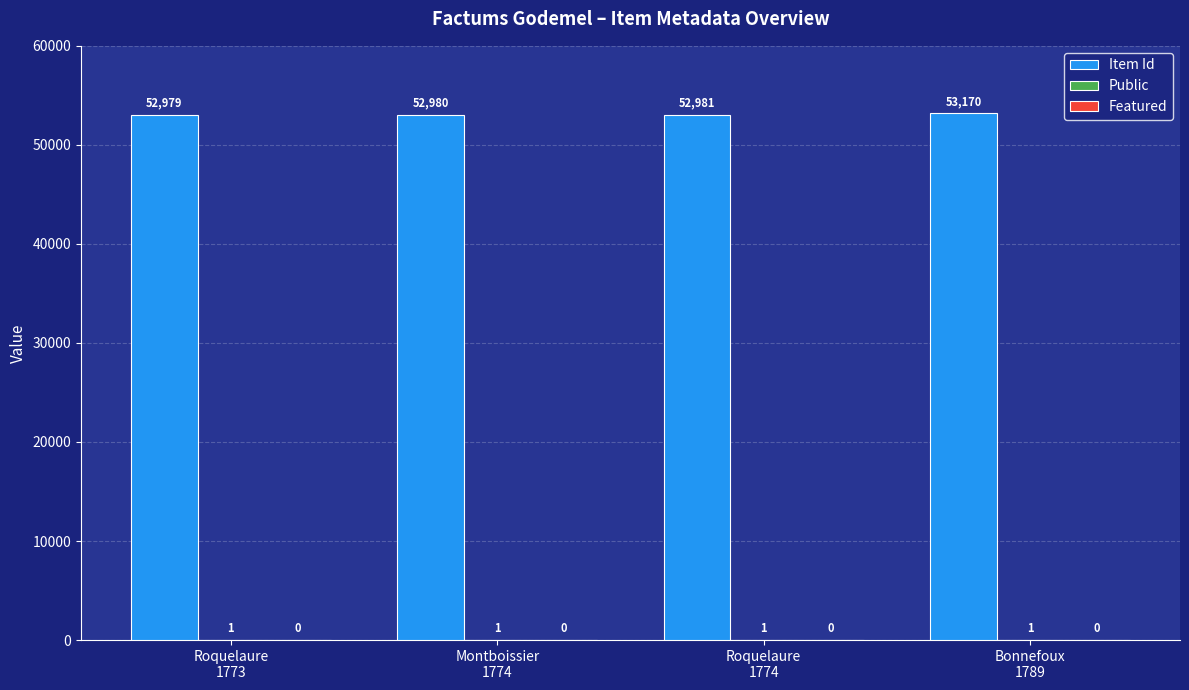

Which series has the largest total across all categories?

Item Id